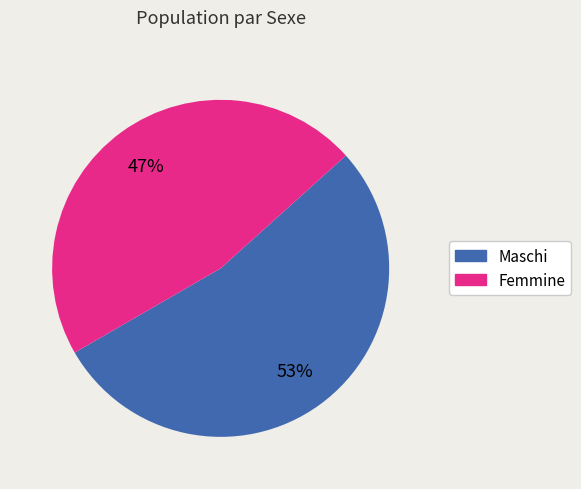

Which slice is the largest?

Maschi